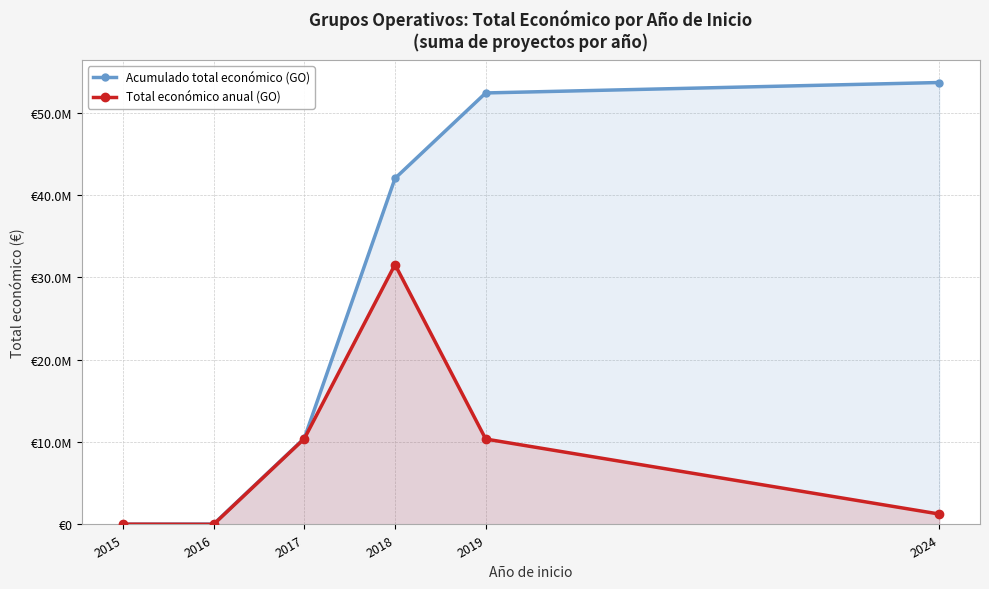

What is the minimum value for Total económico anual (GO)?

13090